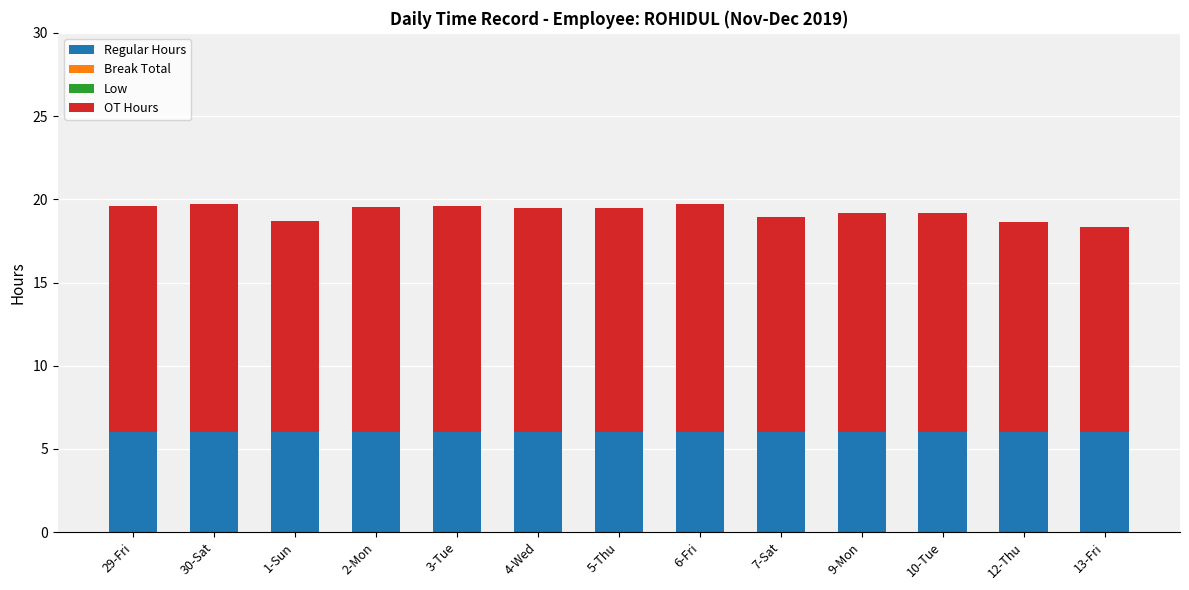

What is the sum of all Regular Hours values?

78.0